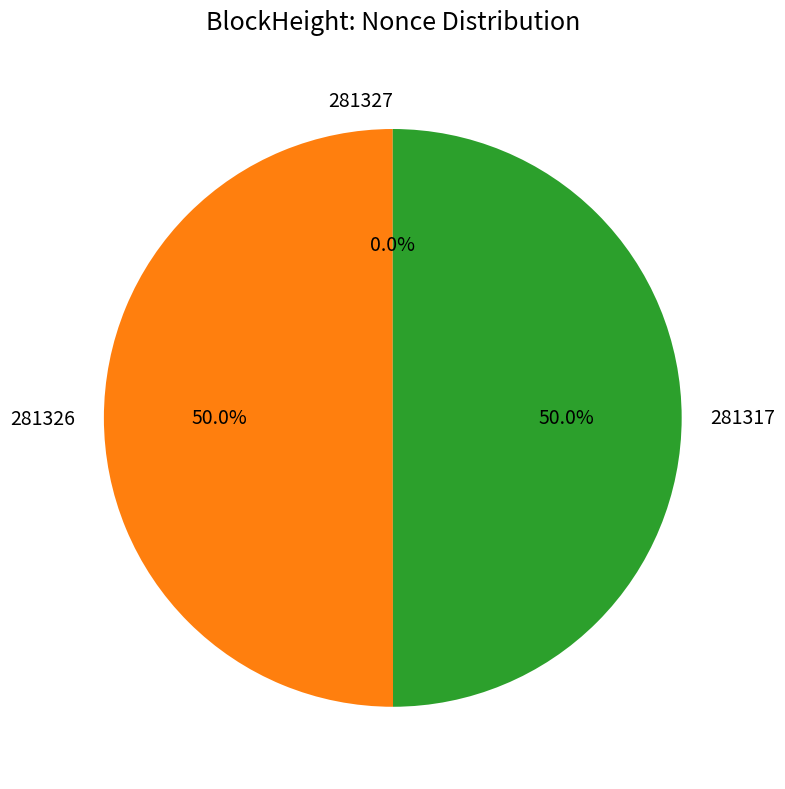

Count the number of slices in the pie.

3